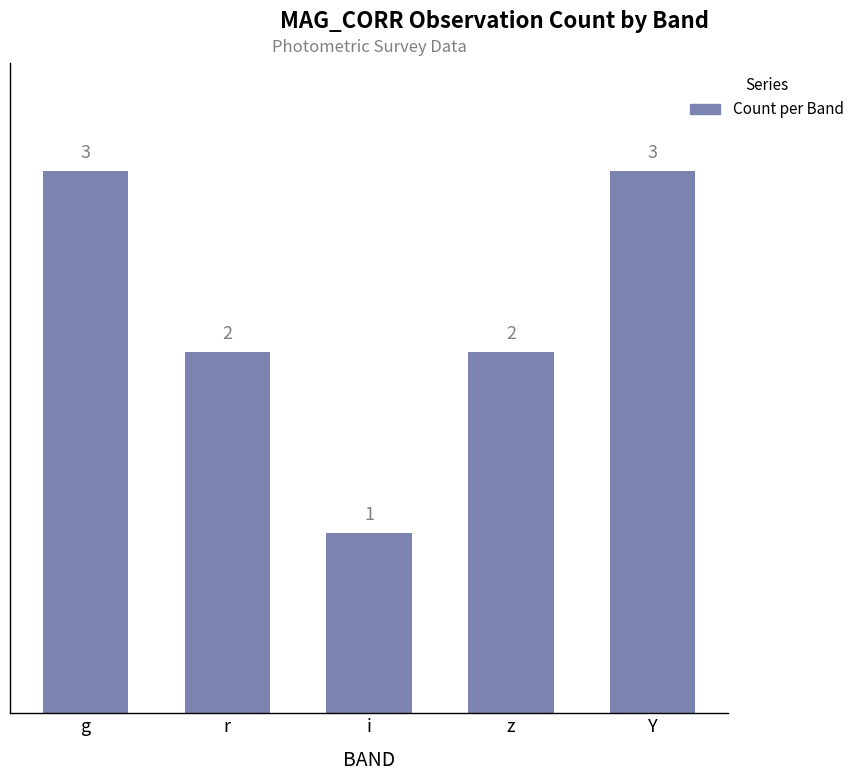

How many distinct data groups are displayed?

1